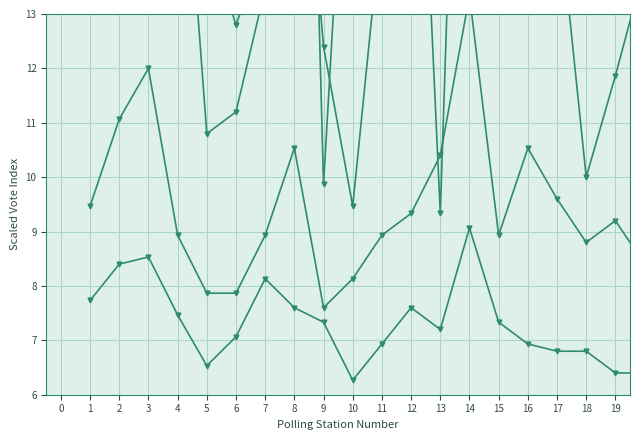

At which category is the sum across all series the highest?

14